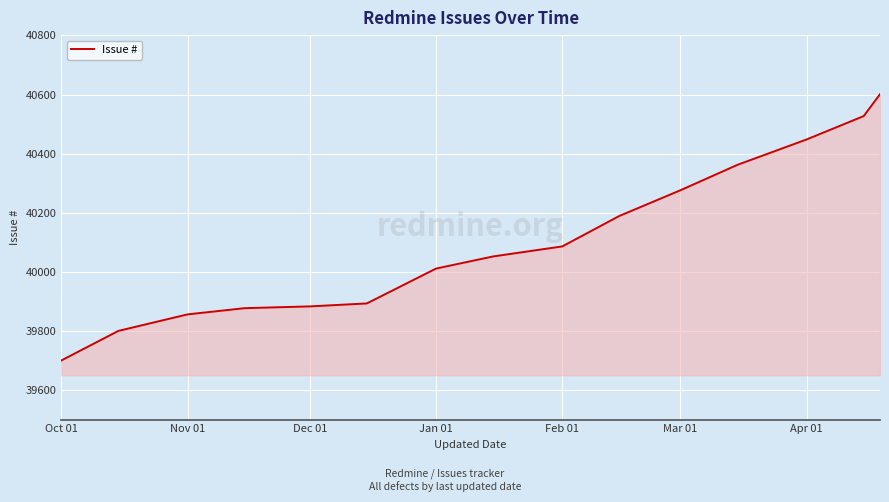

What is the smallest value displayed?

39700